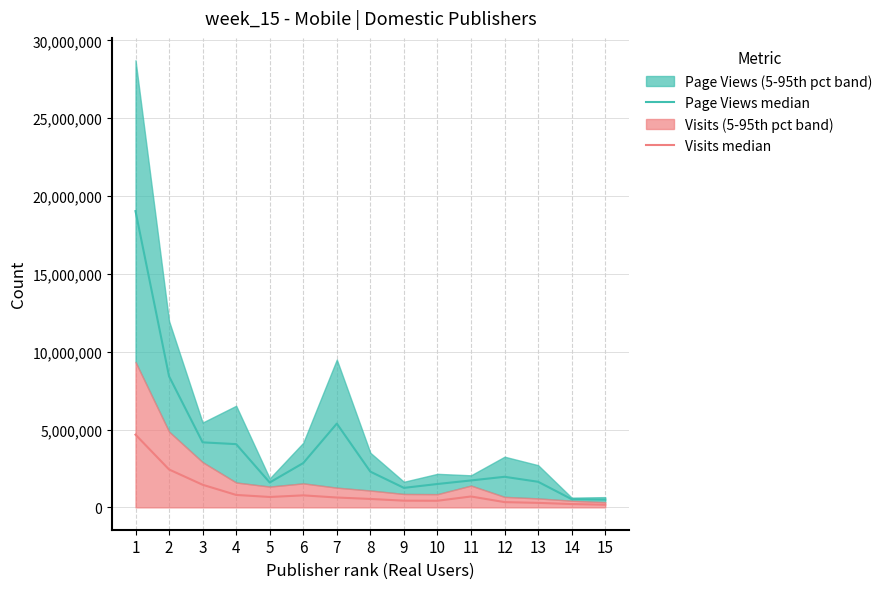

What is the difference between the maximum and second lowest values in the Page Views median series?

18503360.5